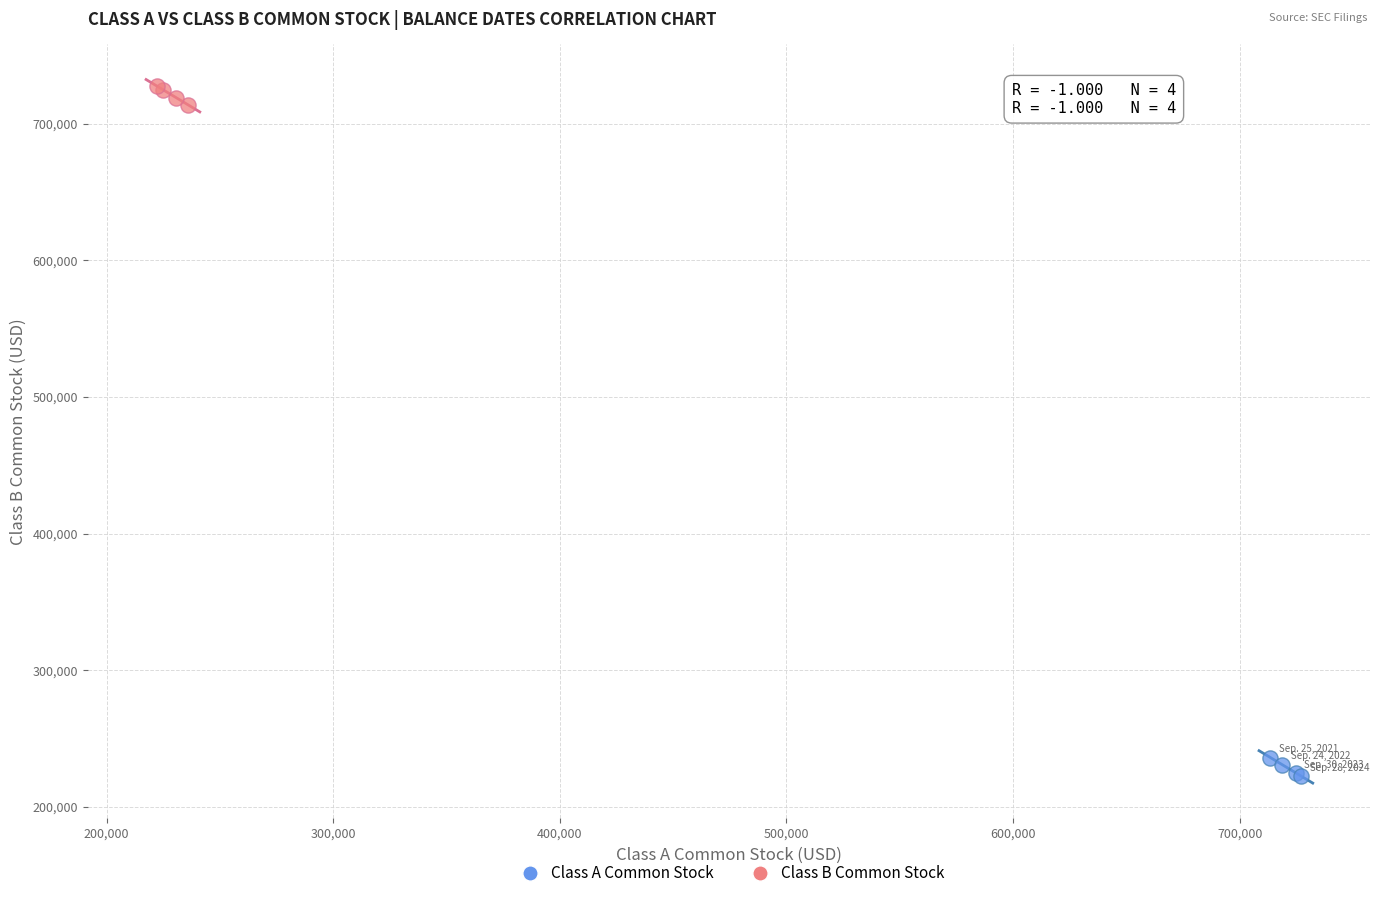

Which series contains the lowest Y value?

Class A Common Stock